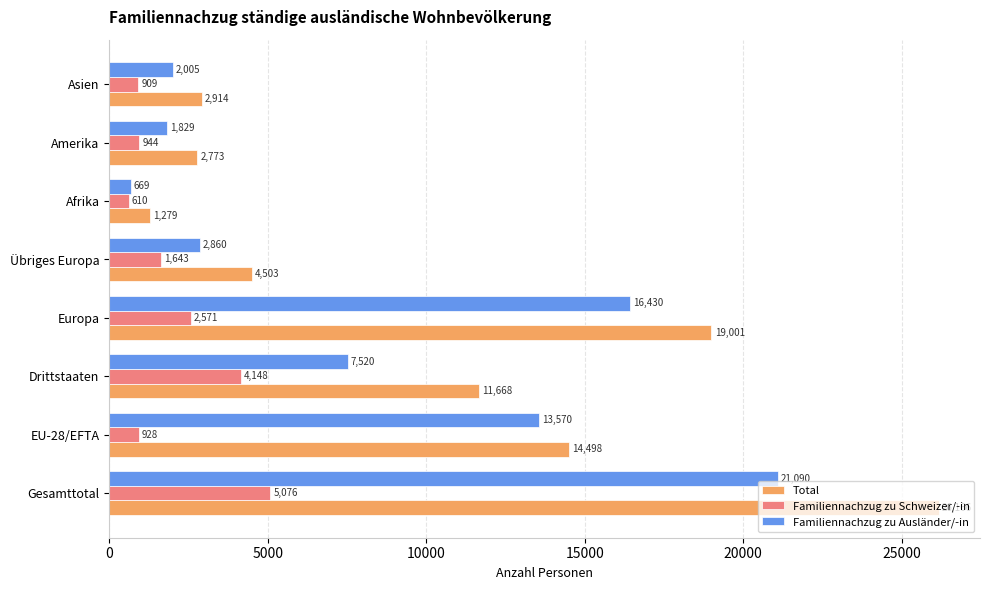

List the series in order of their peak value, highest first.

Total, Familiennachzug zu Ausländer/-in, Familiennachzug zu Schweizer/-in